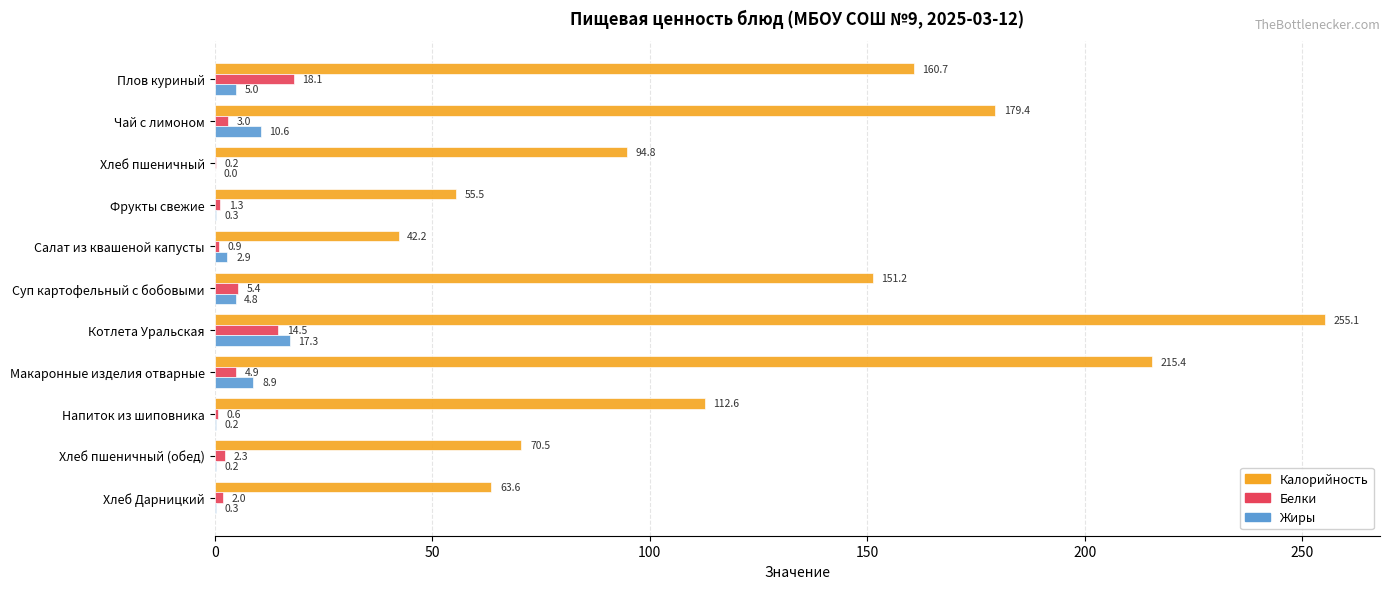

Is it true that Калорийность equals 70.5 at Хлеб пшеничный (обед)?

True